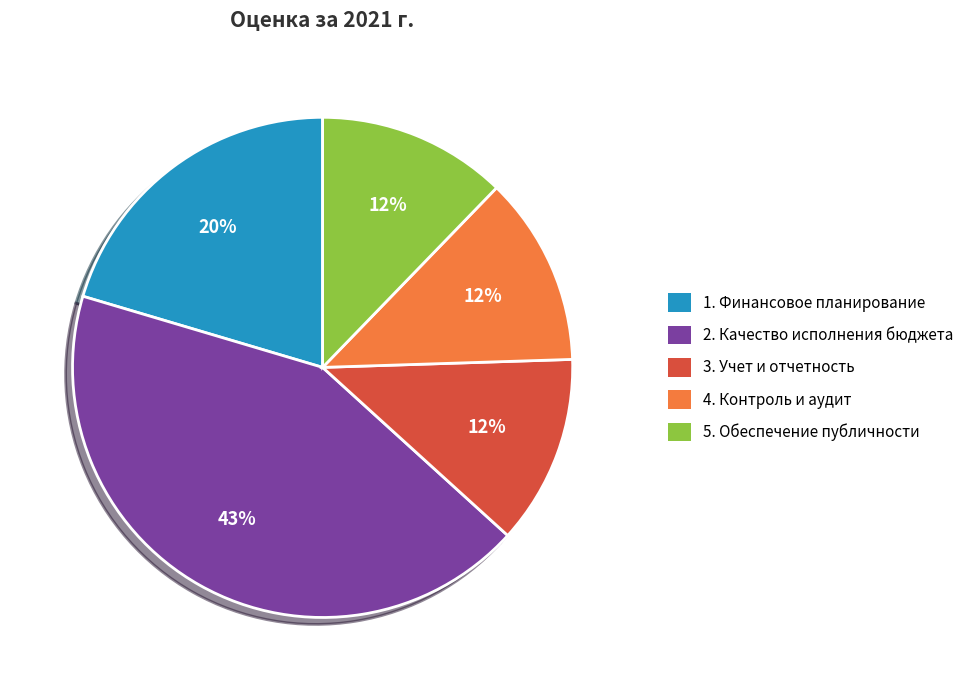

Is there any slice that represents more than half of the pie?

No